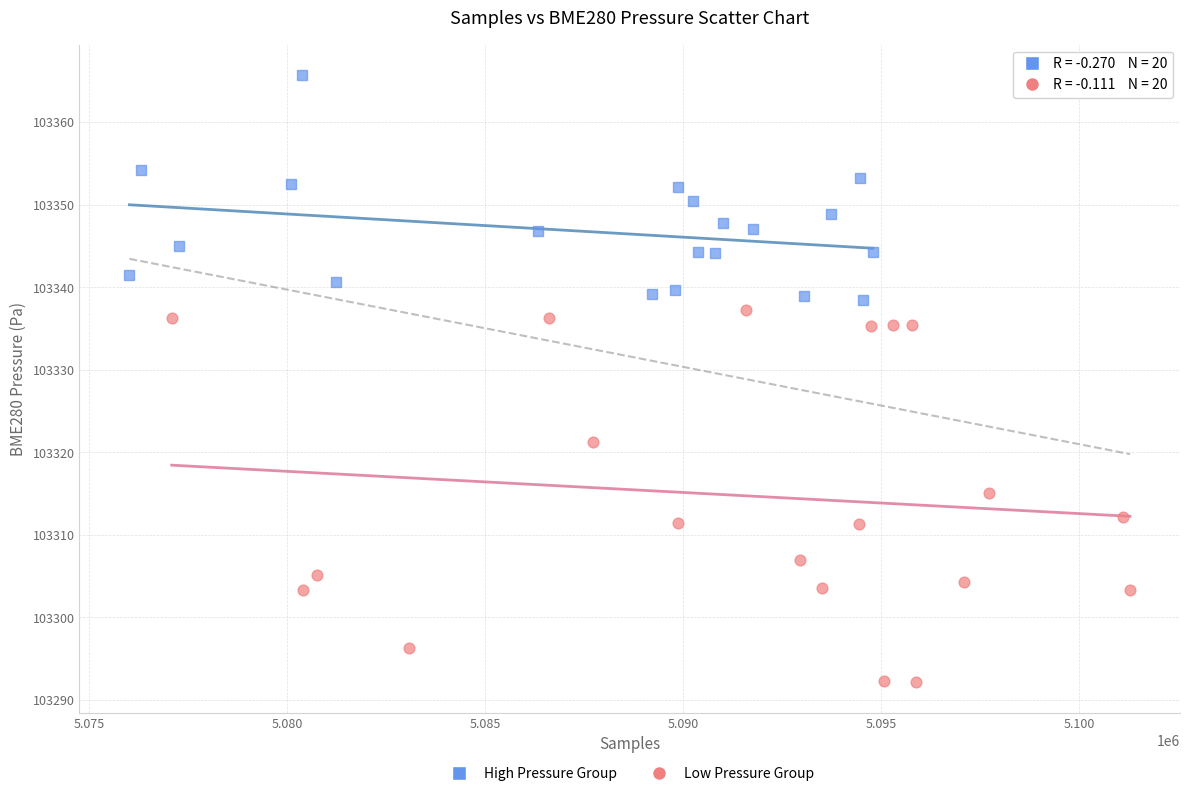

Which series contains the lowest Y value?

Low Pressure Group